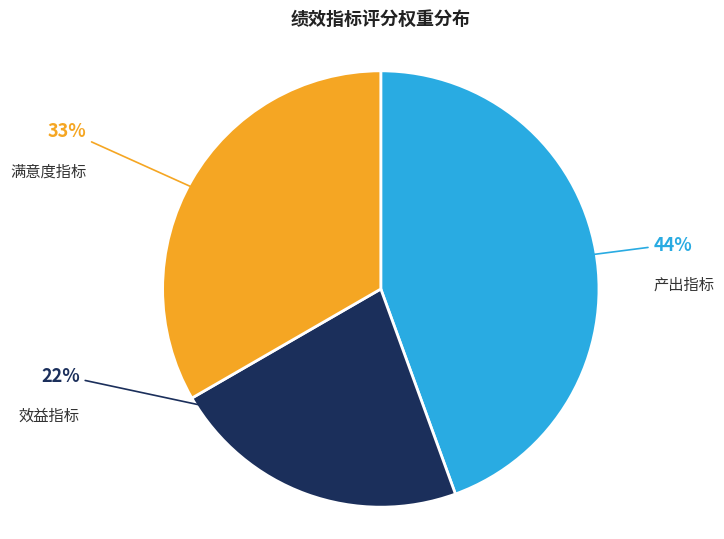

Rank the categories by value from highest to lowest.

产出指标, 满意度指标, 效益指标